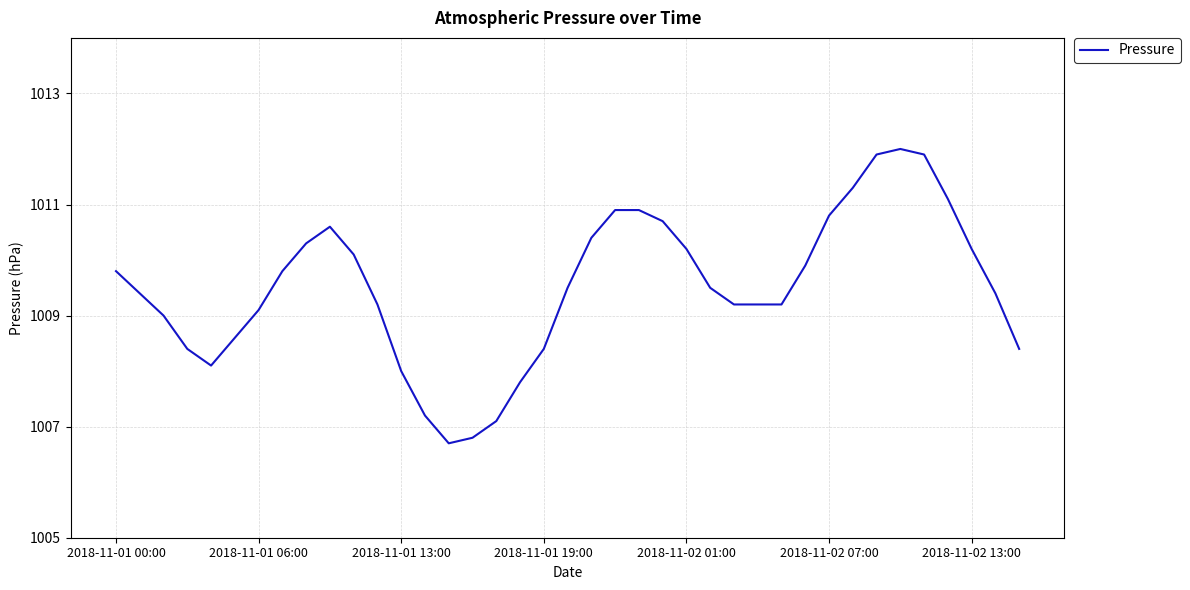

What is the greatest value displayed?

1012.0